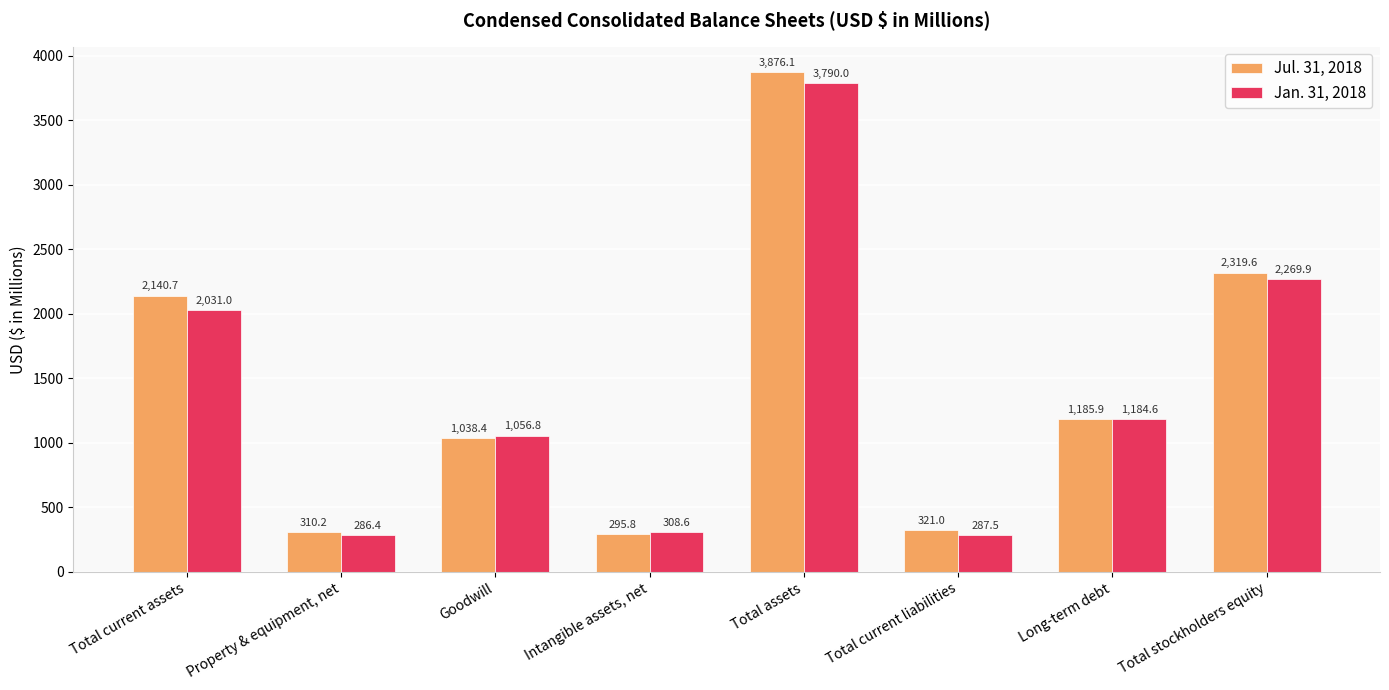

How many data points in Jan. 31, 2018 are above 1184?

4